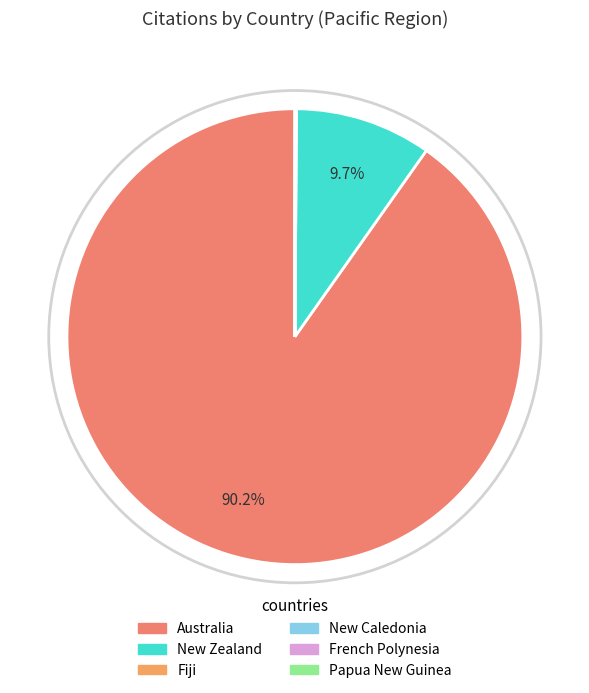

What is the majority slice?

Australia